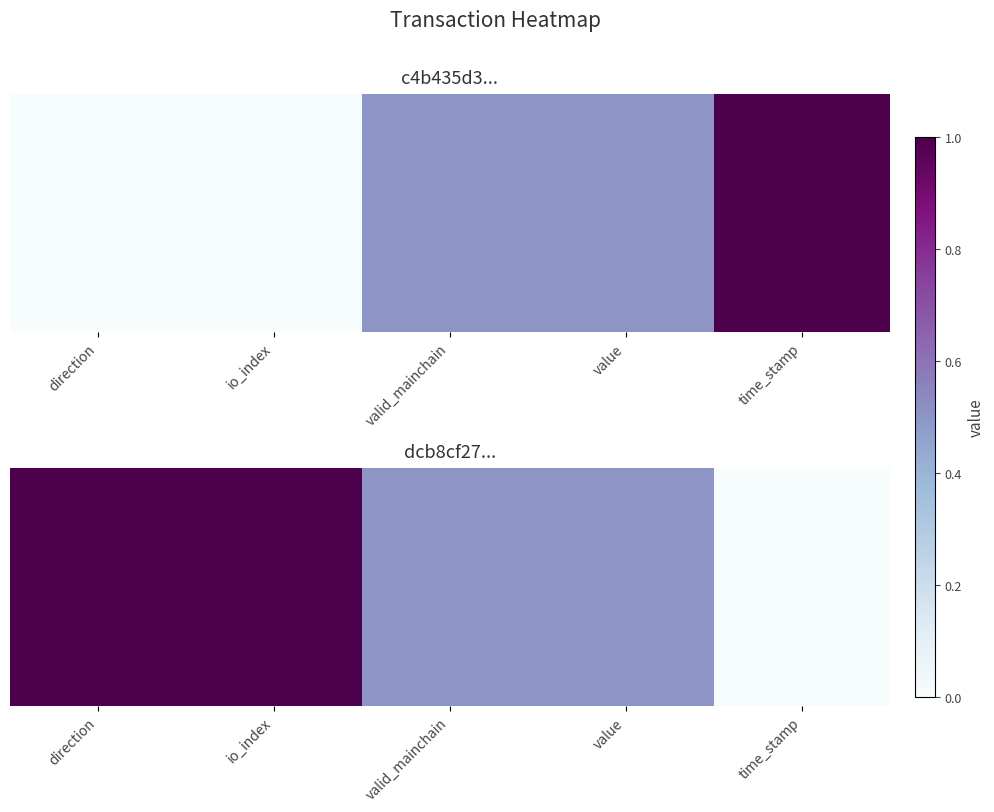

Between valid_mainchain and direction, which is larger?

direction